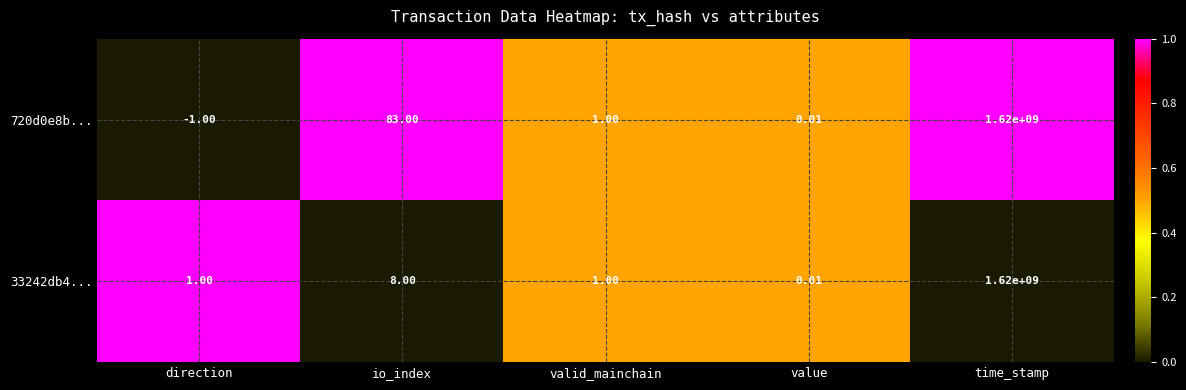

List the labels in order of 720d0e8b... value, smallest first.

direction, value, valid_mainchain, io_index, time_stamp